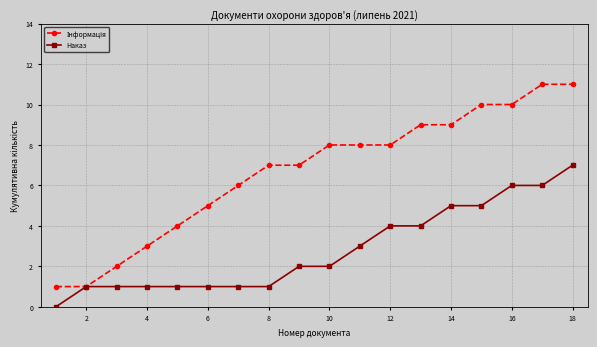

What is the maximum value shown in the chart?

11